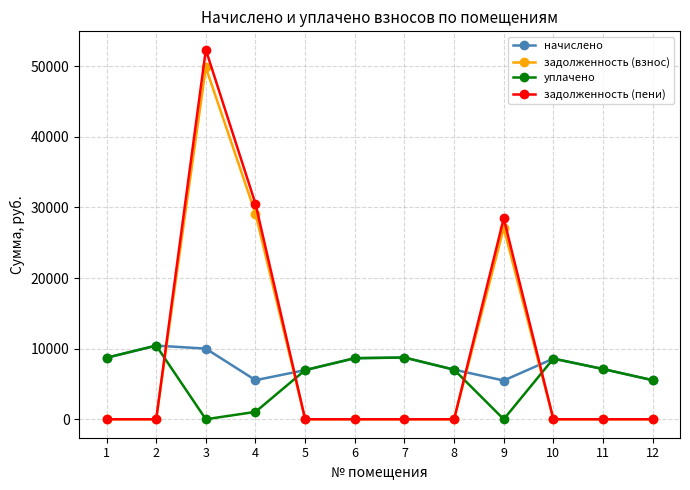

What is the difference between the начислено values at 10 and 2?

1843.1